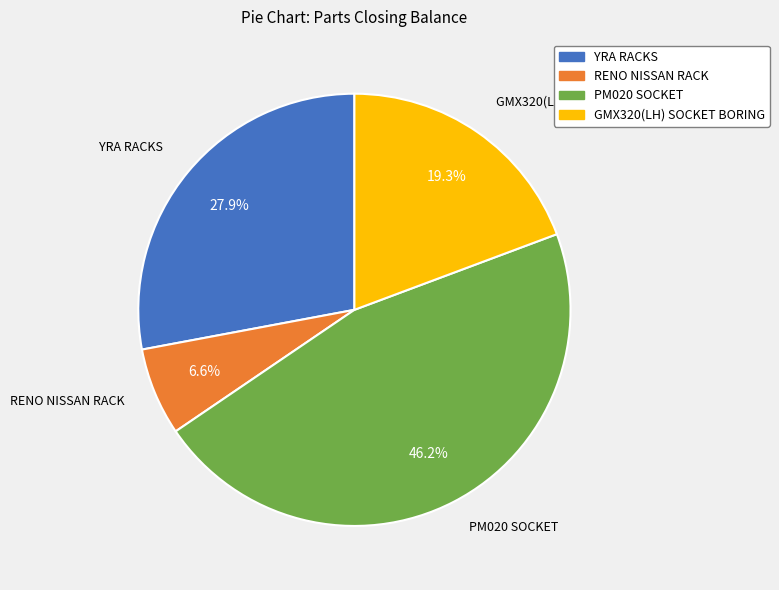

How much of the chart is everything except YRA RACKS?

72.1%